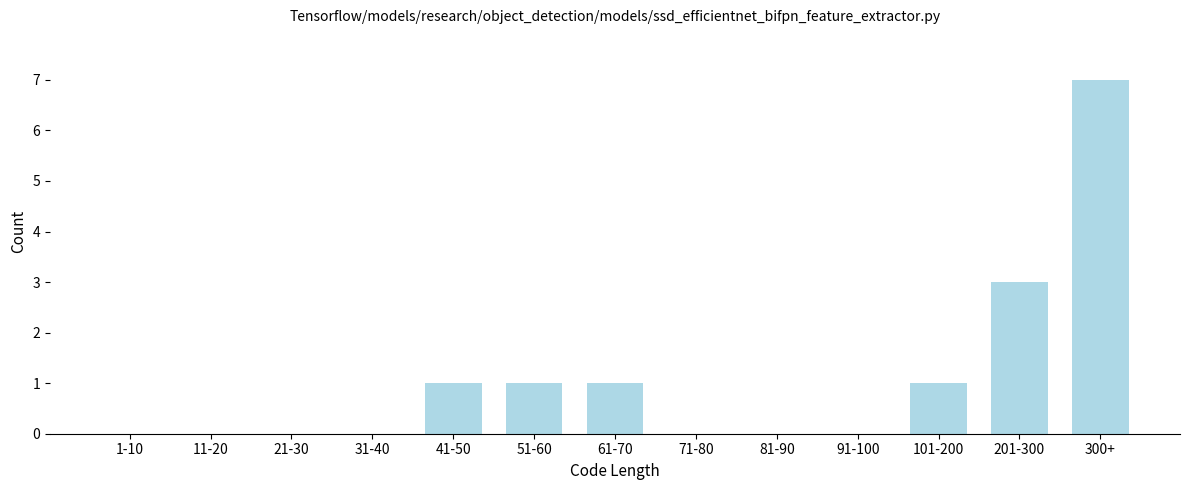

Reading right to left, what are all the values shown in this chart?

300+=7	201-300=3	101-200=1	91-100=0	81-90=0	71-80=0	61-70=1	51-60=1	41-50=1	31-40=0	21-30=0	11-20=0	1-10=0